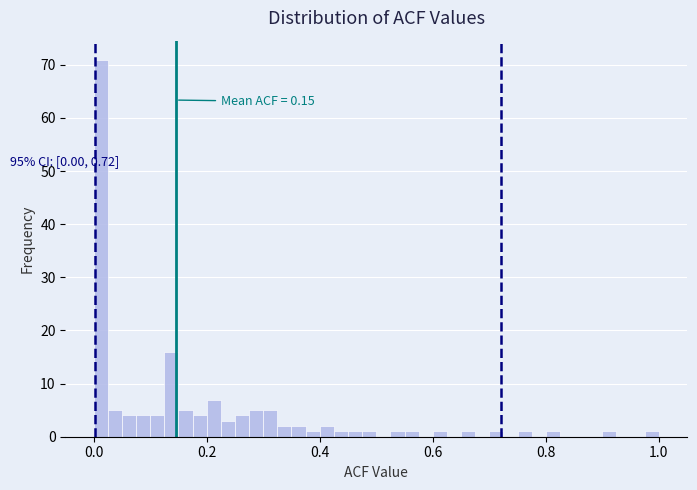

Around what value on the x-axis is the tallest bar? Give the approximate position of its centre, as read against the axis.

0.02